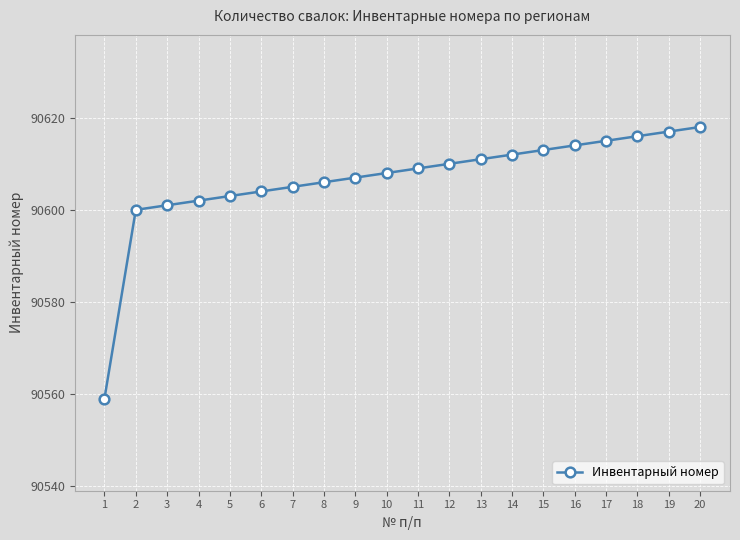

Reading right to left, what are all the values shown in this chart?

20=90618	19=90617	18=90616	17=90615	16=90614	15=90613	14=90612	13=90611	12=90610	11=90609	10=90608	9=90607	8=90606	7=90605	6=90604	5=90603	4=90602	3=90601	2=90600	1=90559